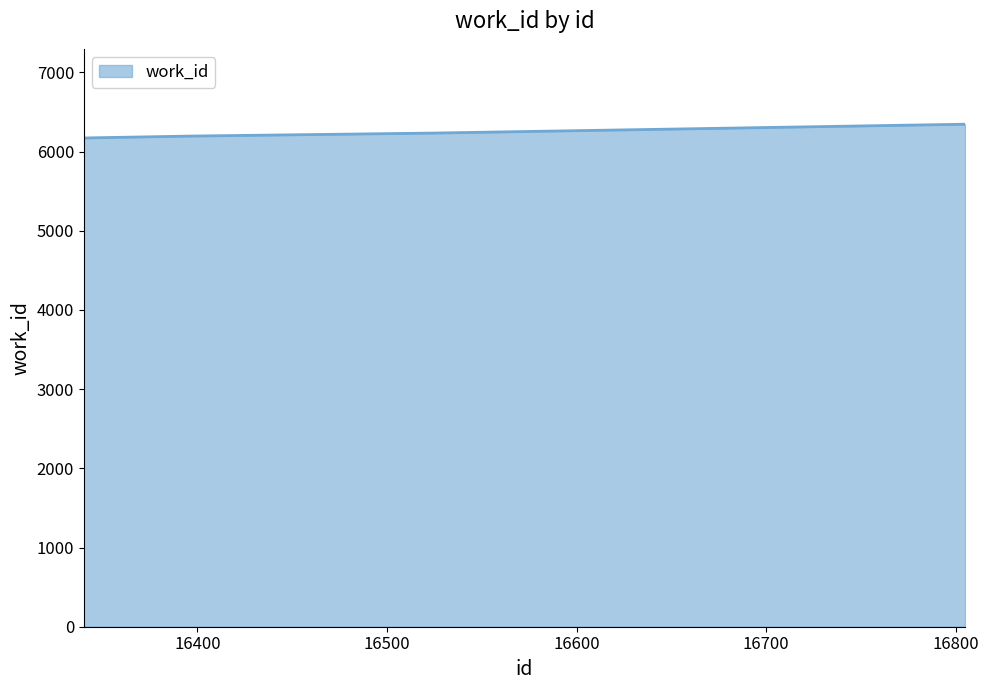

What is the smallest value displayed?

6171